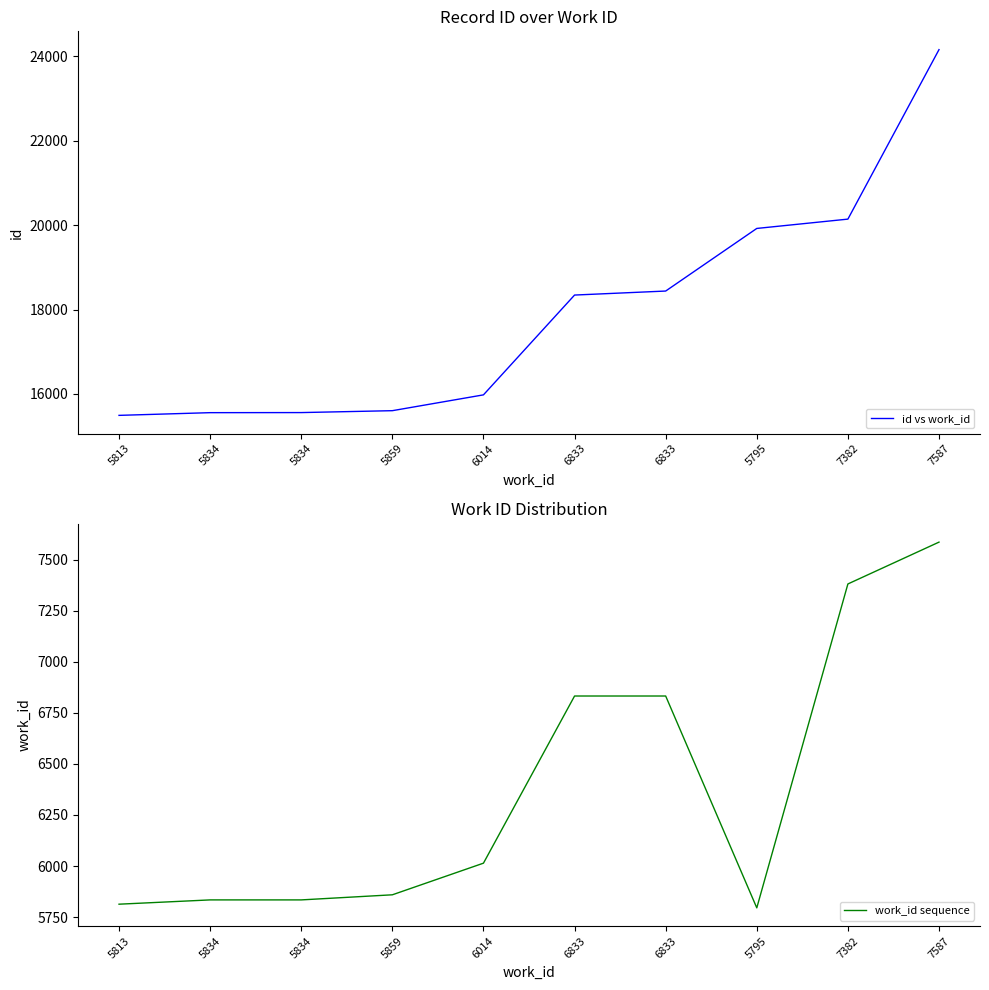

What is the label of the 10th point from the left?

7587